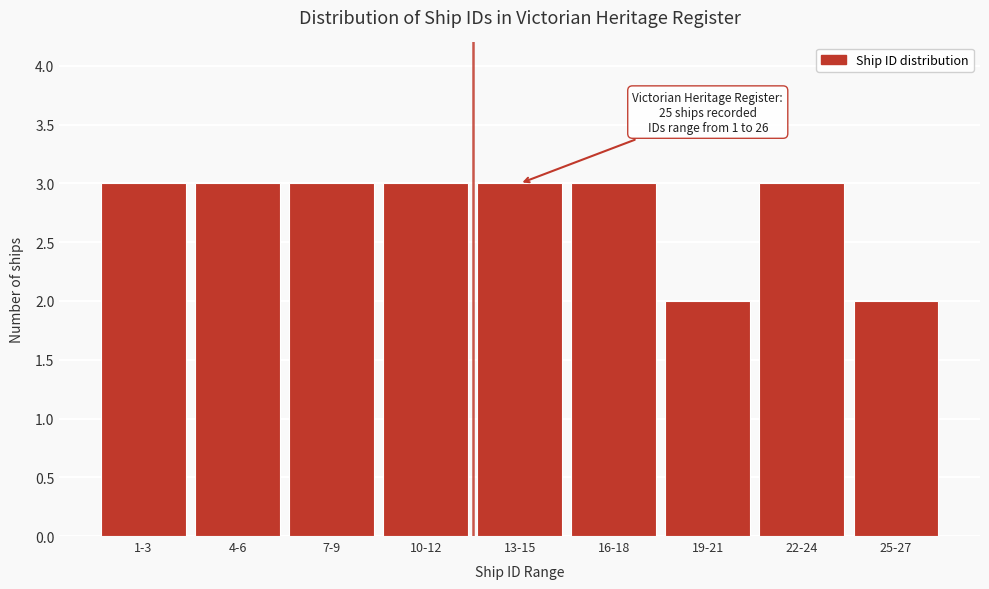

Reading left to right, list all the values displayed in this chart.

1-3=3	4-6=3	7-9=3	10-12=3	13-15=3	16-18=3	19-21=2	22-24=3	25-27=2